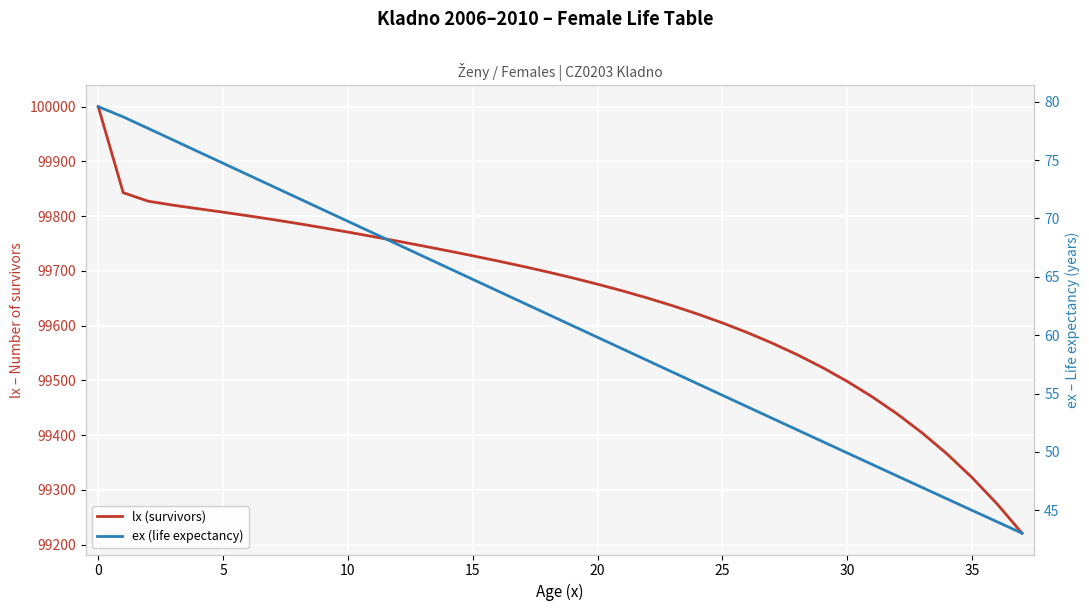

True or false: ex (life expectancy) and lx (survivors) intersect in this chart.

False